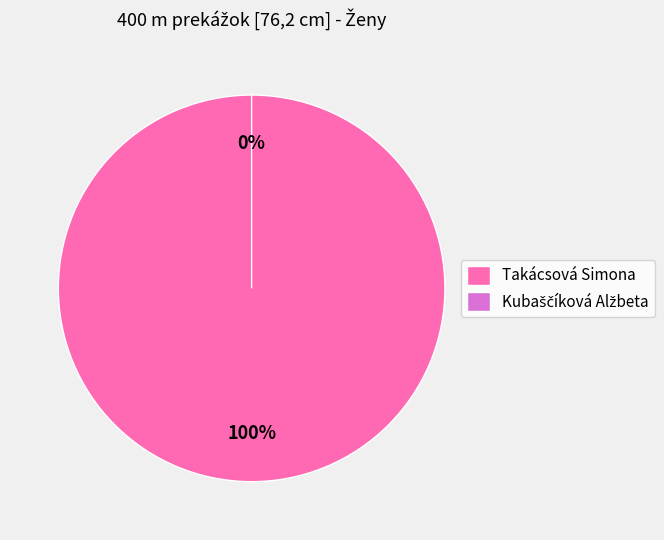

How many slices are in this pie chart?

2